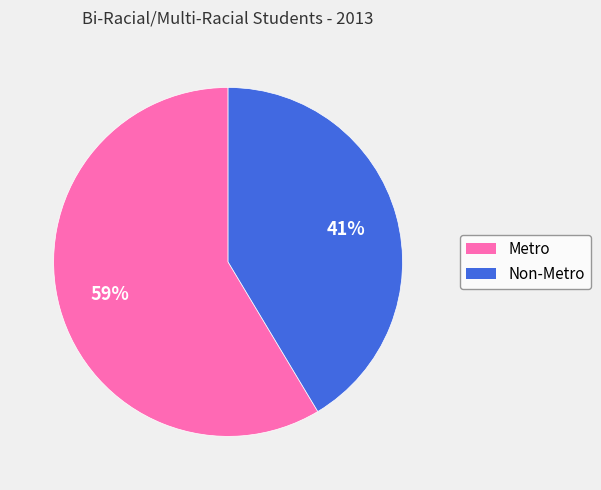

The Non-Metro slice represents 41% of the pie. True or false?

True